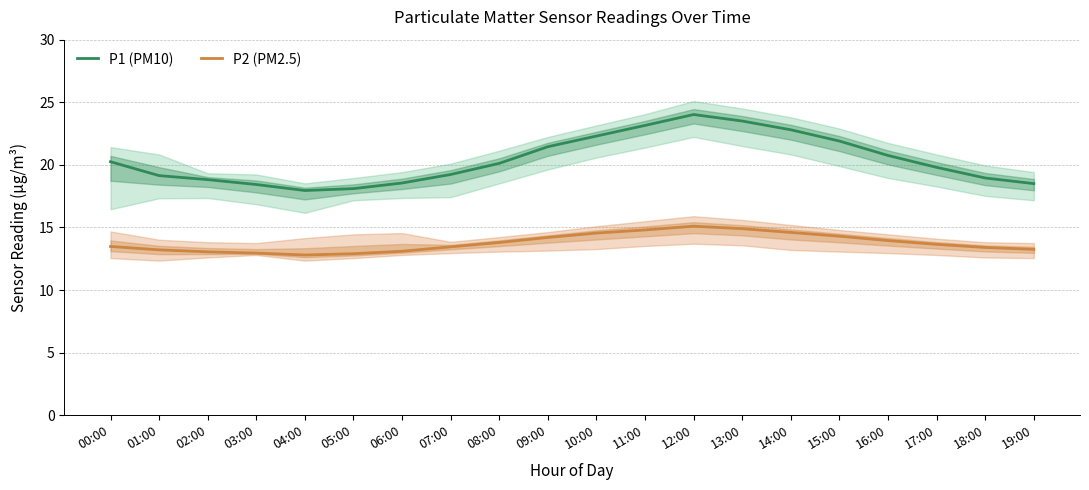

Reading left to right, list all the values displayed in this chart.

P1 (PM10): 20.2	19.1	18.8	18.4	17.9	18.1	18.6	19.2	20.1	21.4	22.3	23.1	24.0	23.5	22.8	21.9	20.8	19.8	18.9	18.5
P2 (PM2.5): 13.5	13.2	13.1	12.9	12.8	12.9	13.1	13.4	13.8	14.2	14.6	14.8	15.1	14.9	14.6	14.3	13.9	13.7	13.4	13.2